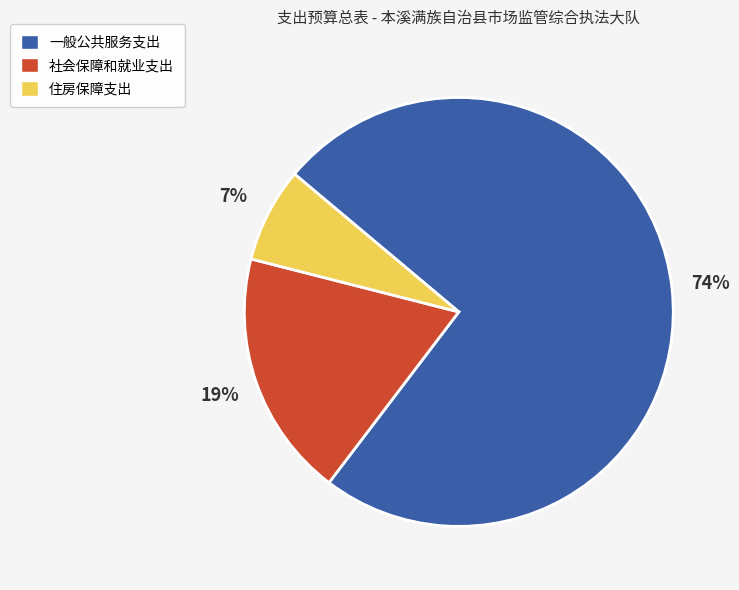

What is the smallest slice in the pie chart?

住房保障支出